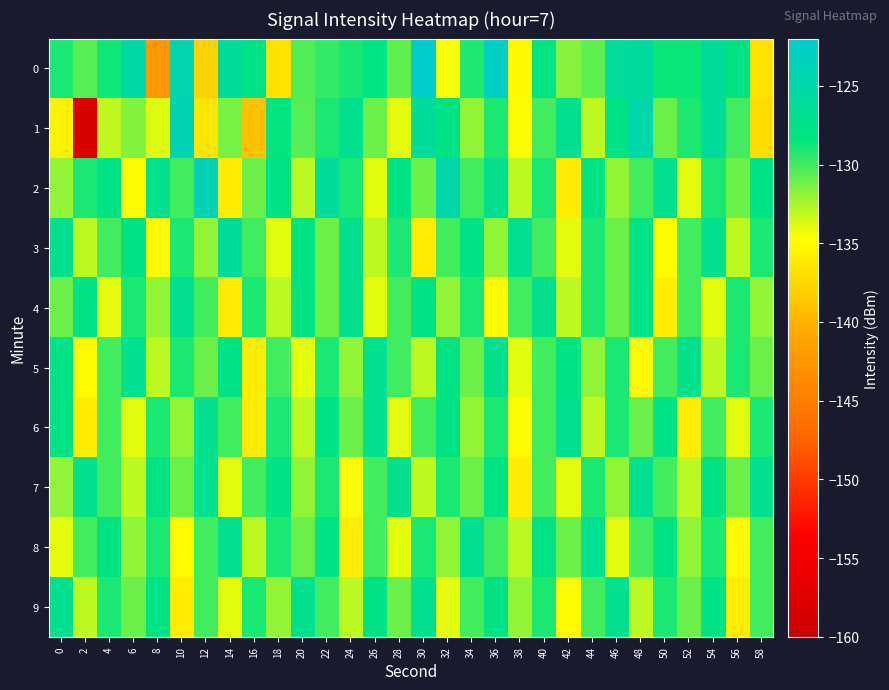

Between 8 and 34, which is larger?

34